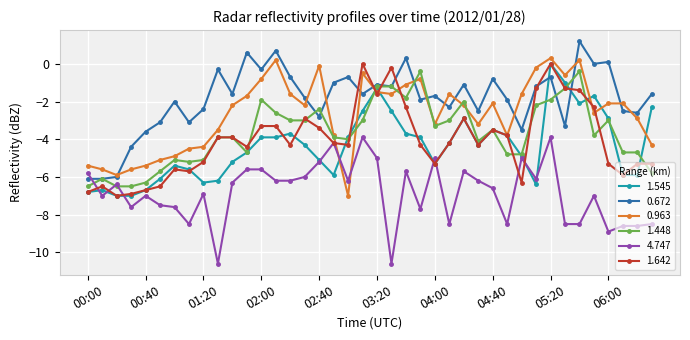

What is the value of the 0.672 point at the 23rd from the left?

0.3